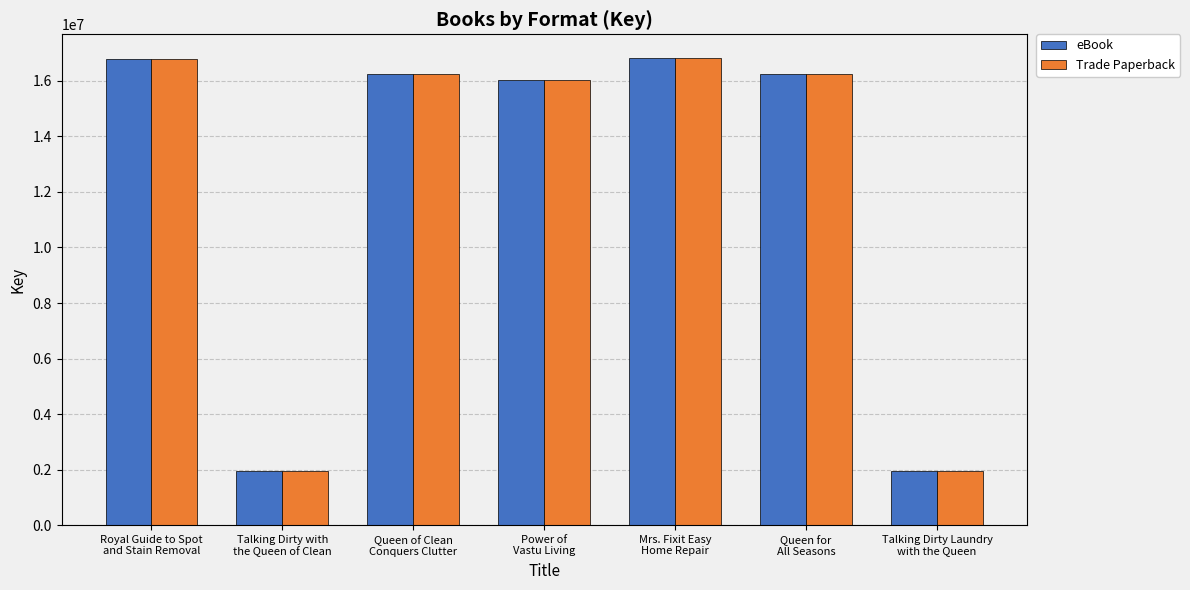

What is the difference between the maximum and minimum values in the Trade Paperback series?

14902598